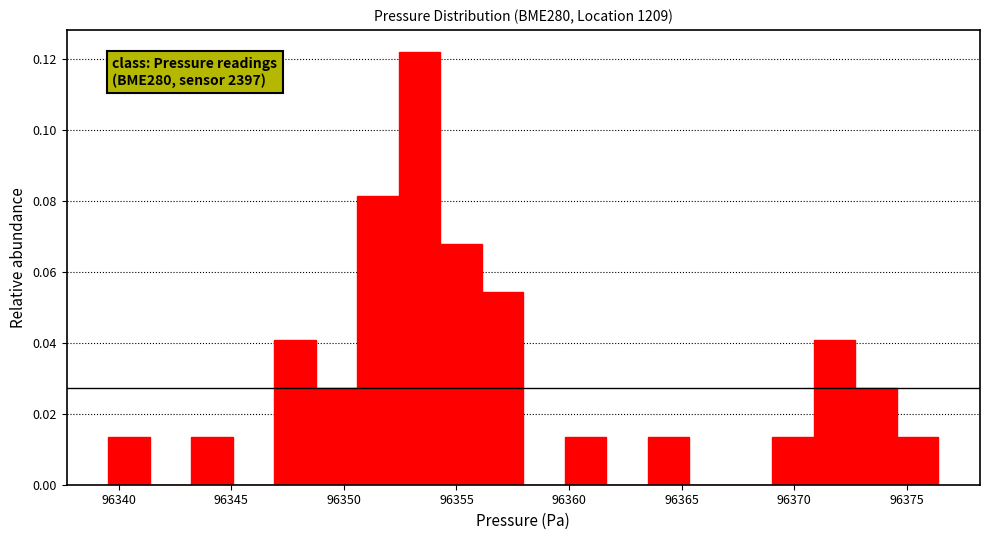

Read against the x-axis, roughly where is the centre of the tallest bar?

96353.5